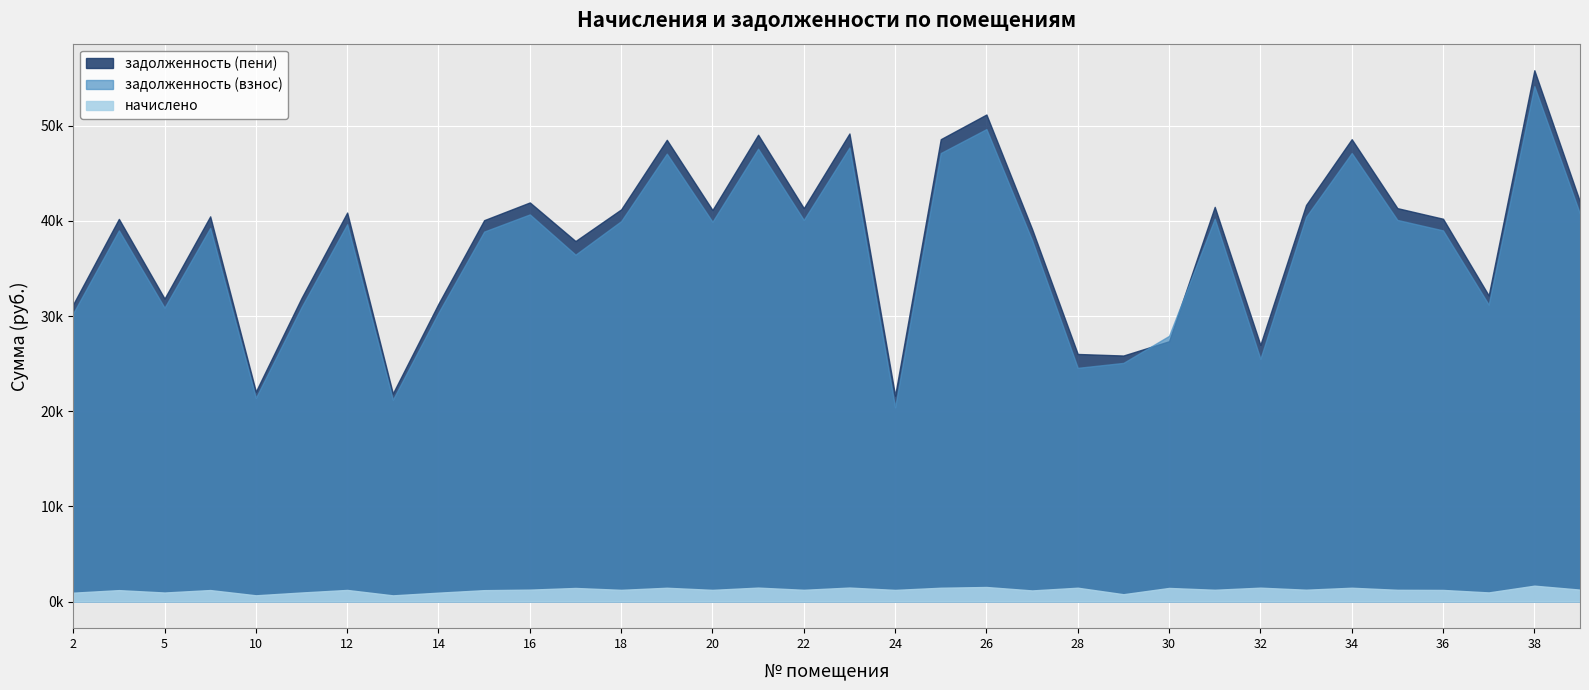

The начислено series shows 1239.0 at 22. True or false?

True